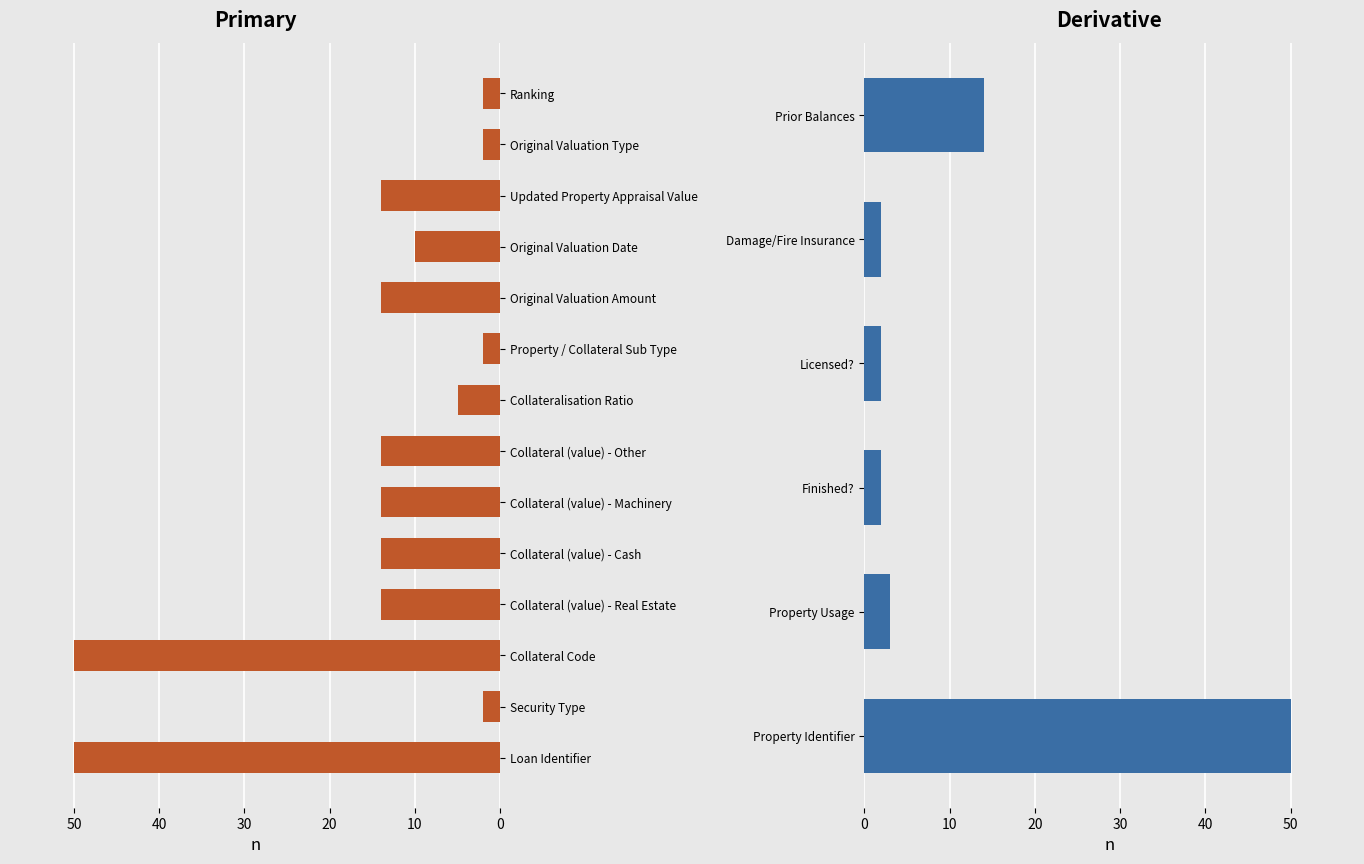

The mandatory_length series shows 3 at 7. True or false?

False